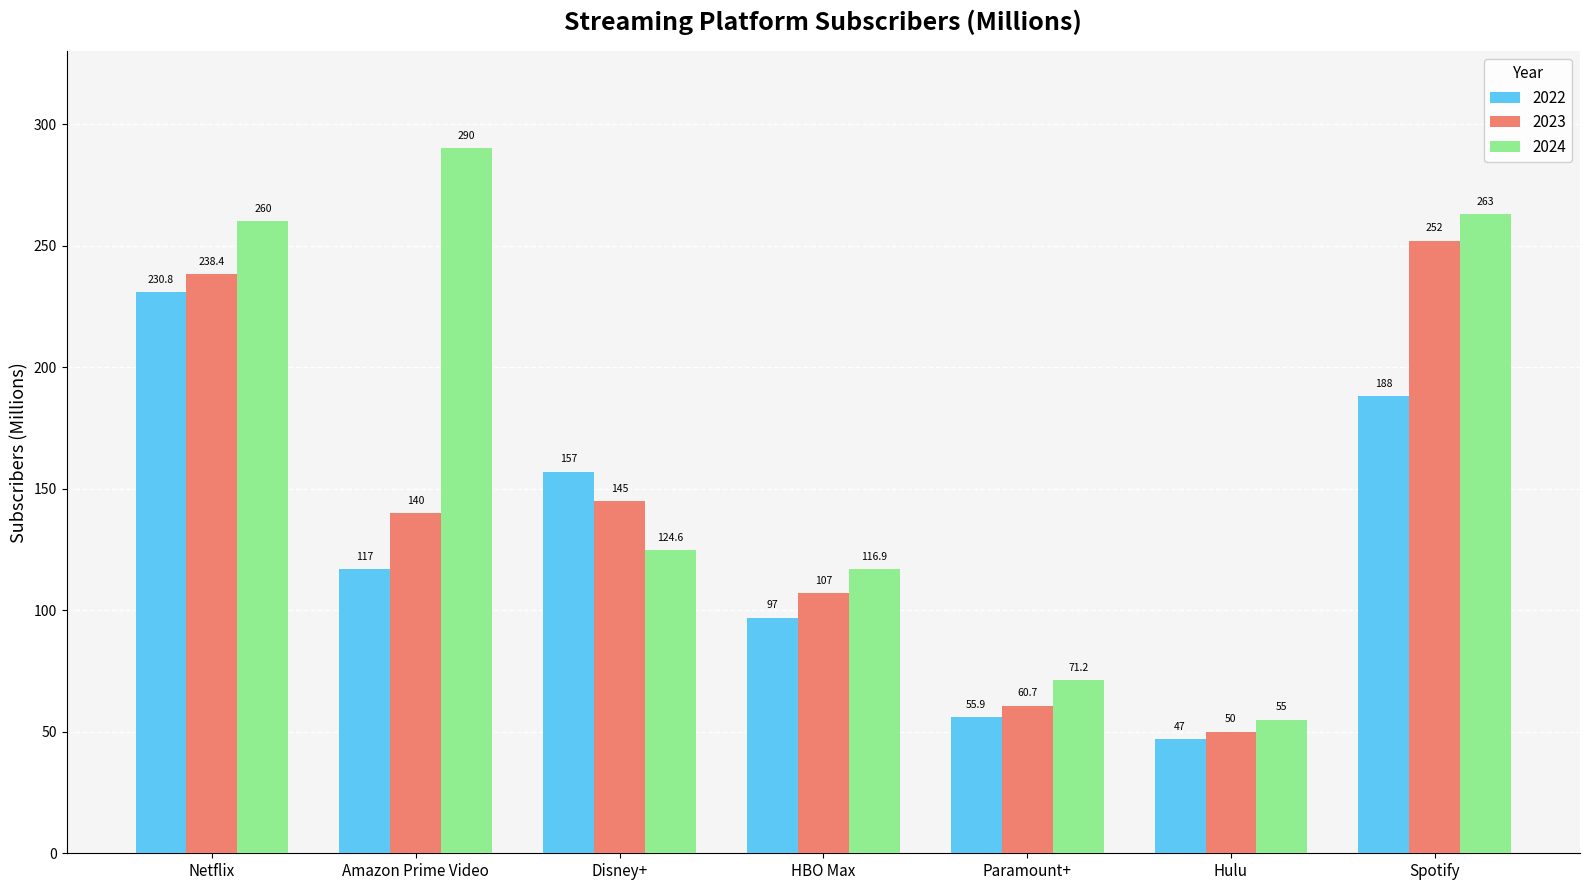

What is the maximum value for 2022?

230.8